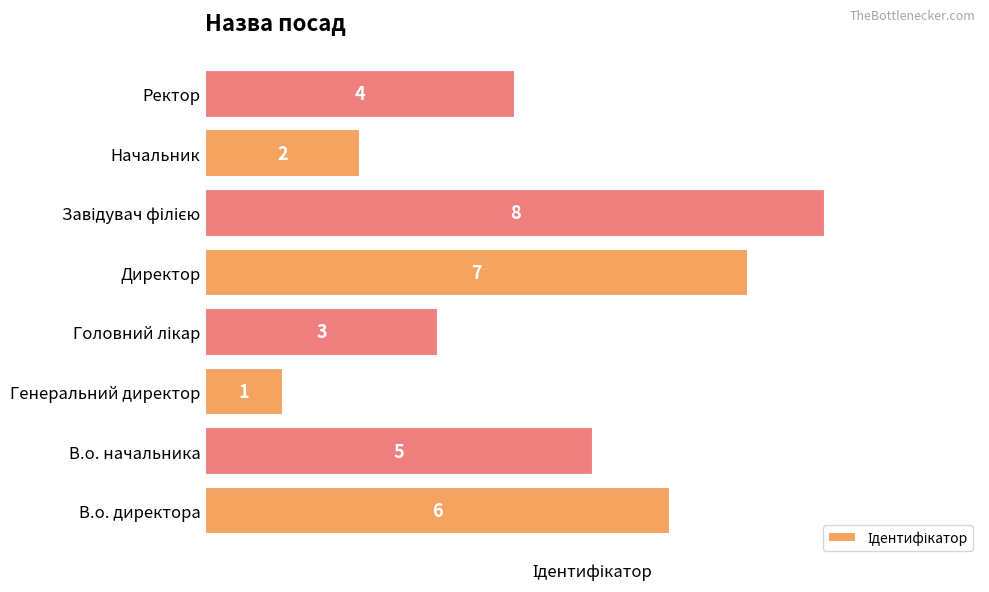

What is the sum of the values at Ректор and В.о. директора?

10